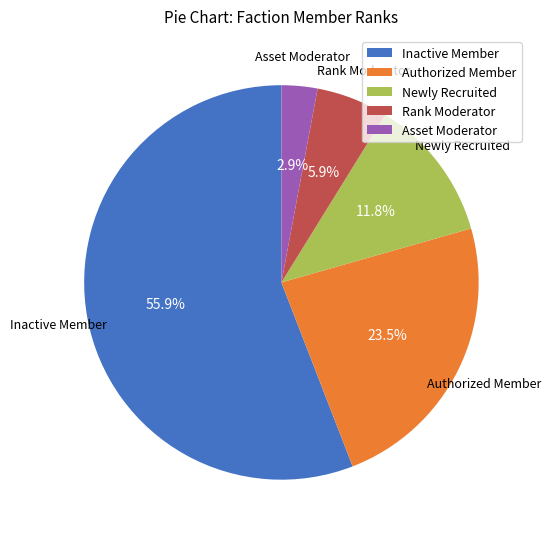

To the nearest percent, what percentage of the pie is Rank Moderator?

6%